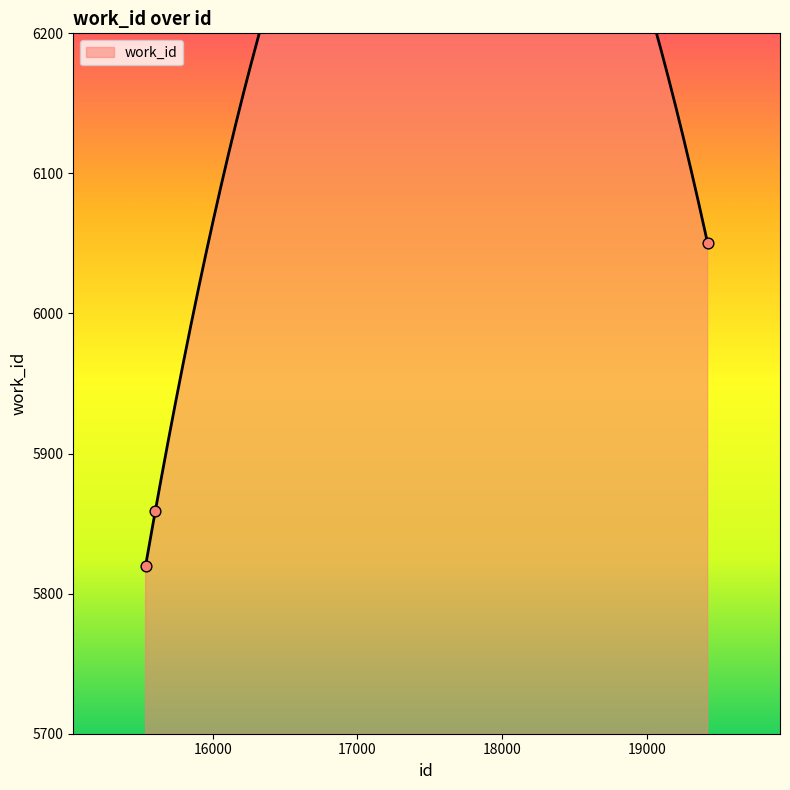

Approximately how many times larger is the value at 19421 compared to 15603?

1.0